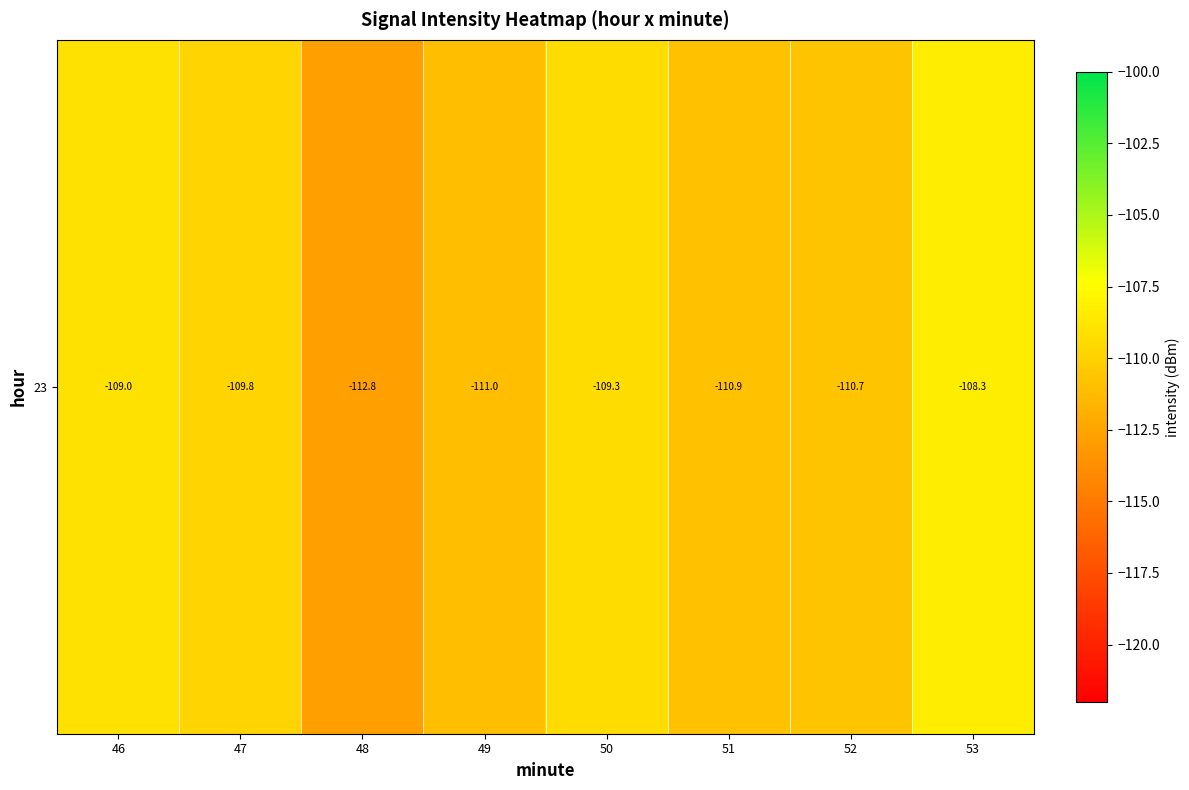

The value at 50 is -109.3. True or false?

True